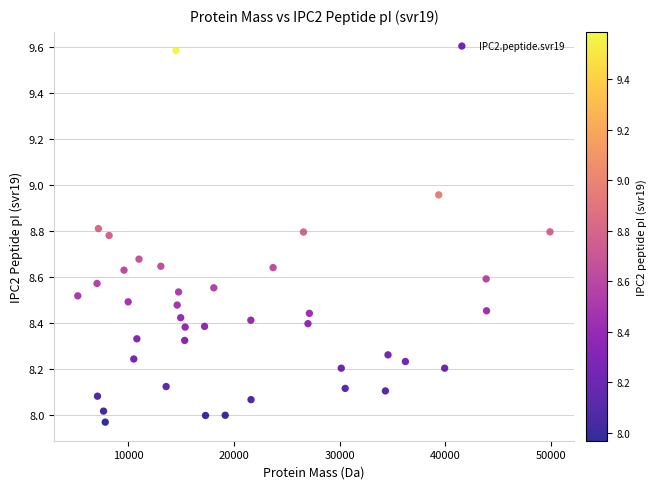

What is the range of Y values (max minus min)?

1.6